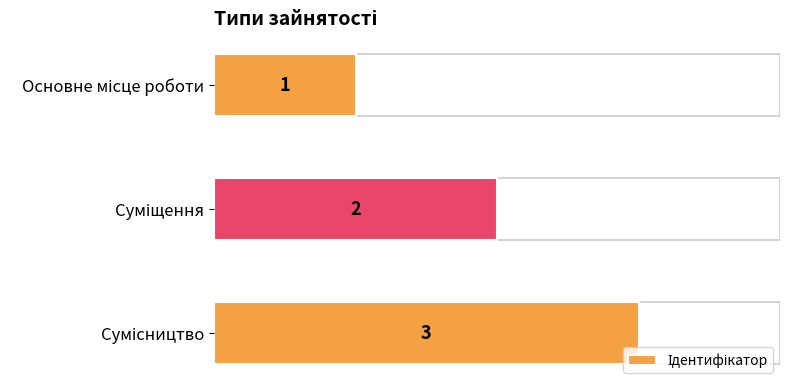

Does the chart contain stacked bars?

No